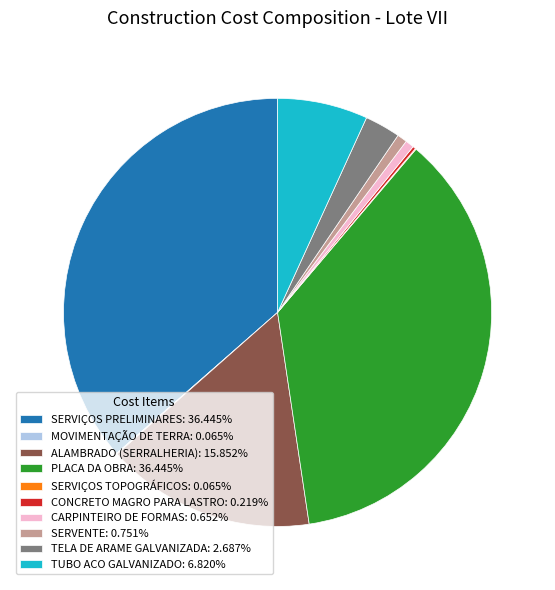

Is there any slice that represents more than half of the pie?

No